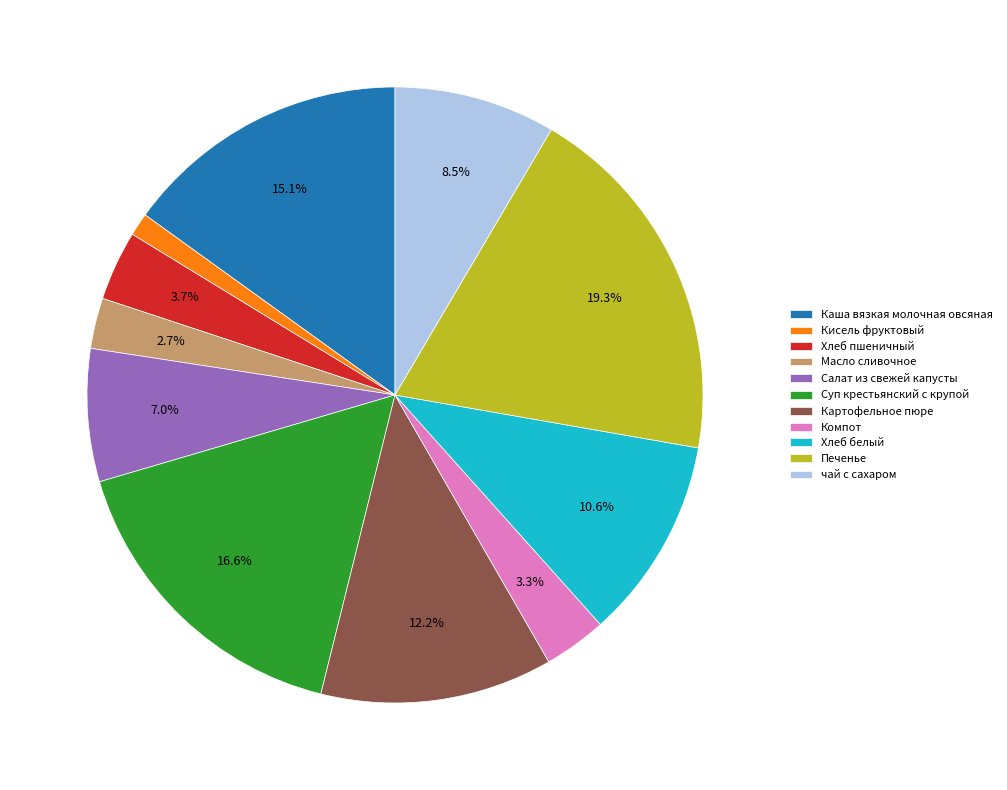

Count the number of slices in the pie.

11